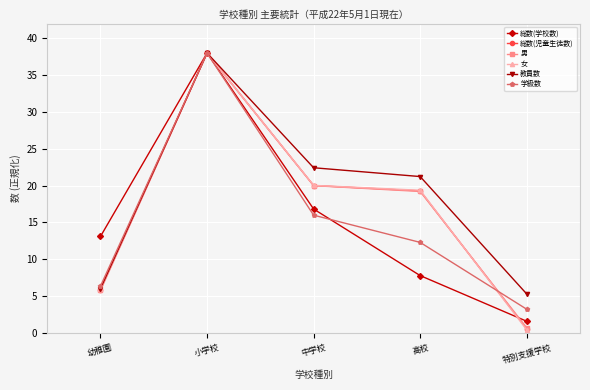

What is the difference between the 総数(児童生徒数) values at 特別支援学校 and 幼稚園?

5.3